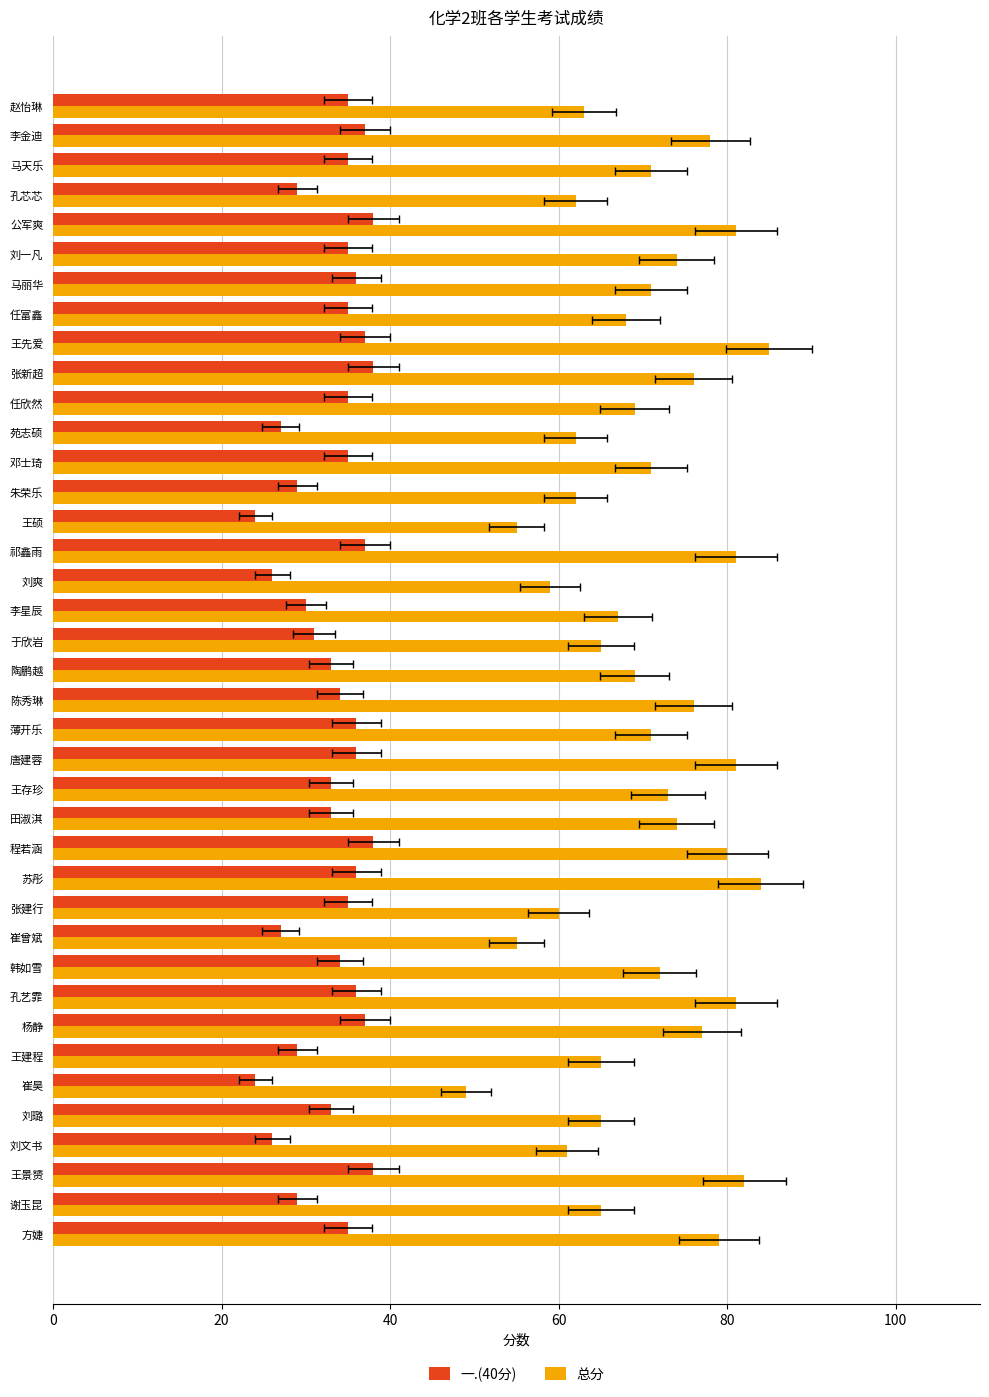

Which series has the largest total across all categories?

总分